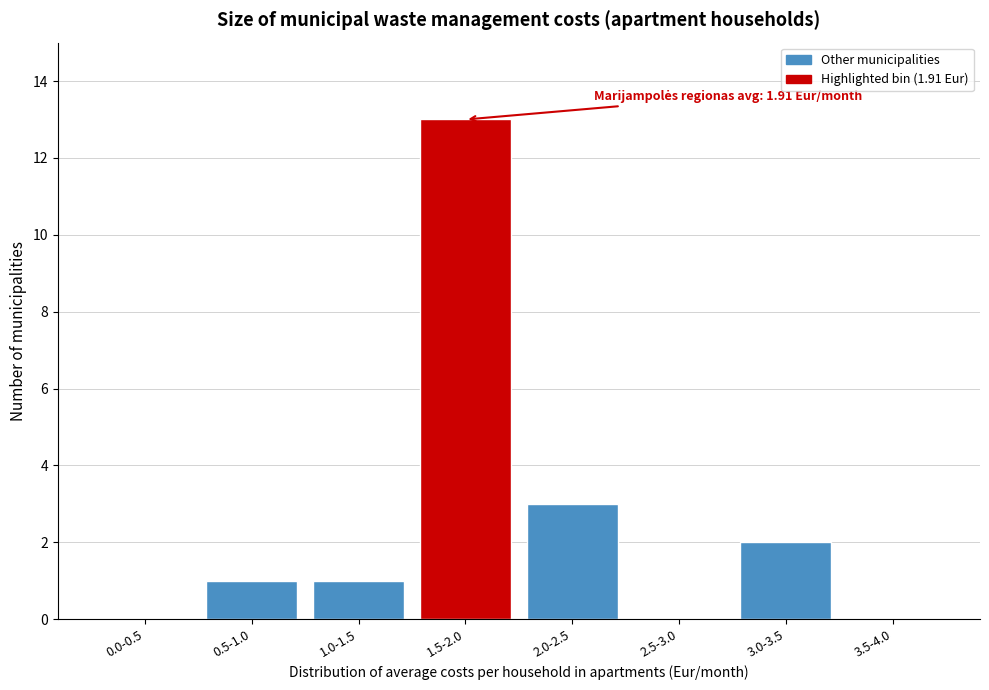

Reading left to right, extract all data points from this chart.

0.0-0.5=0	0.5-1.0=1	1.0-1.5=1	1.5-2.0=13	2.0-2.5=3	2.5-3.0=0	3.0-3.5=2	3.5-4.0=0